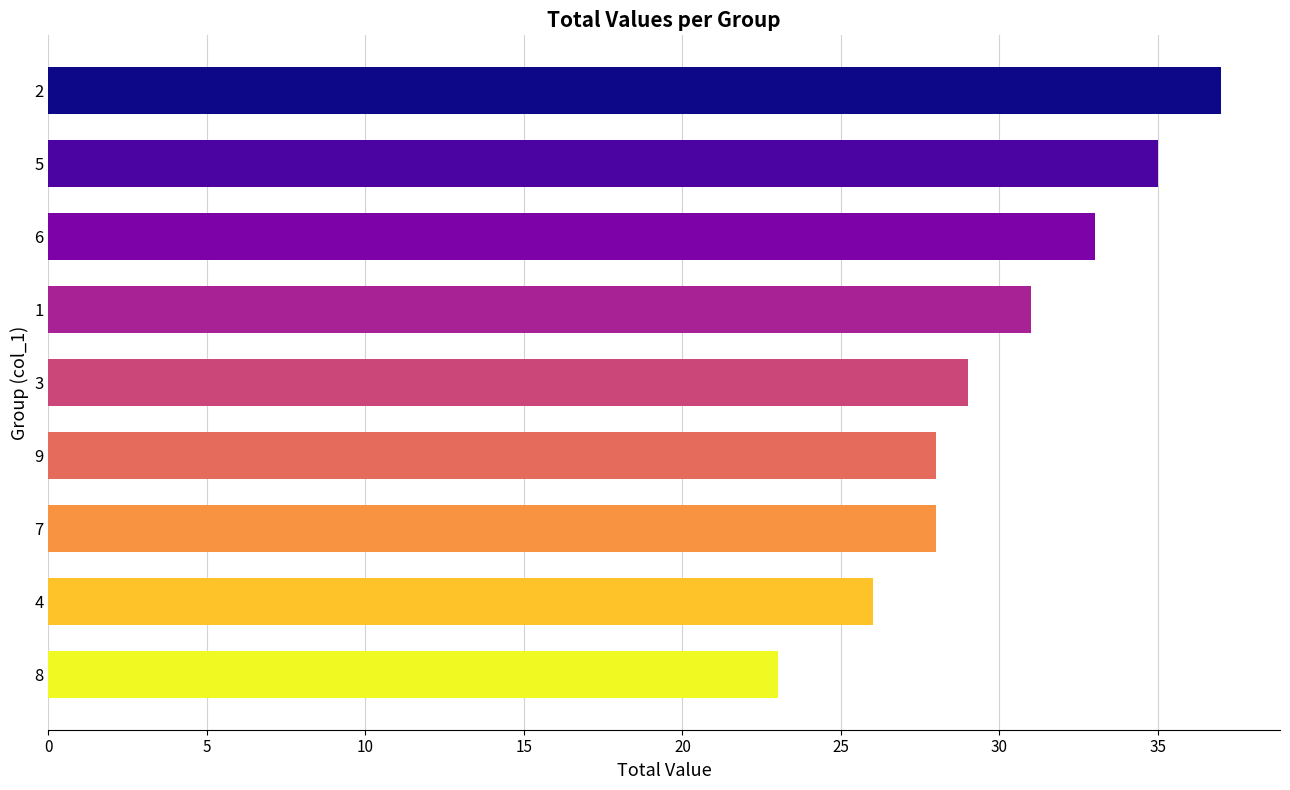

Is it true that the value at 6 is 33?

True